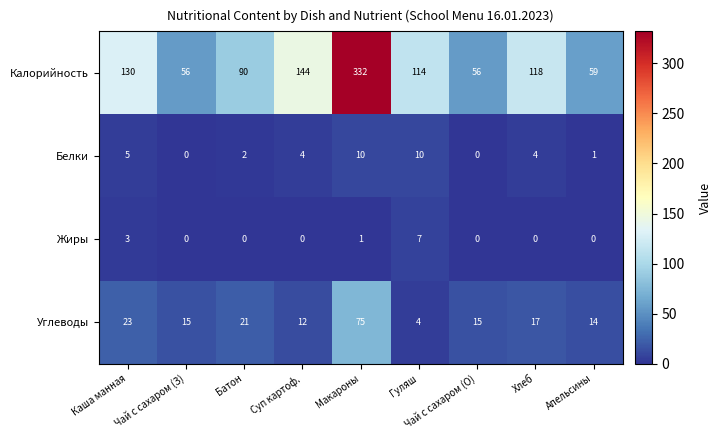

What is the sum of all Жиры values?

11